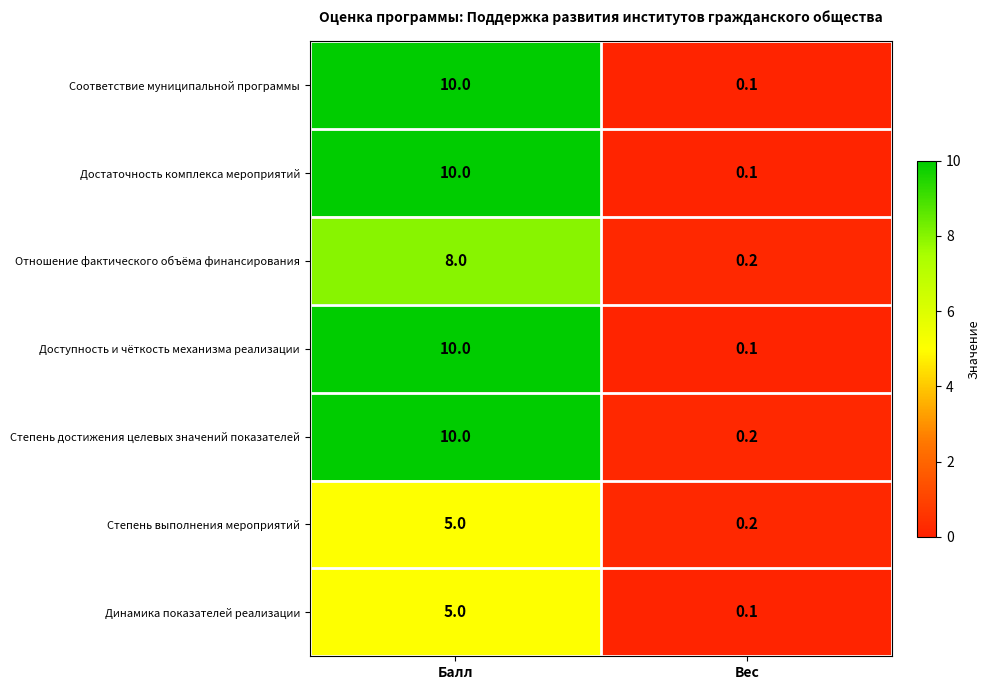

Is it true that Динамика показателей реализации equals 0.1 at Вес?

True